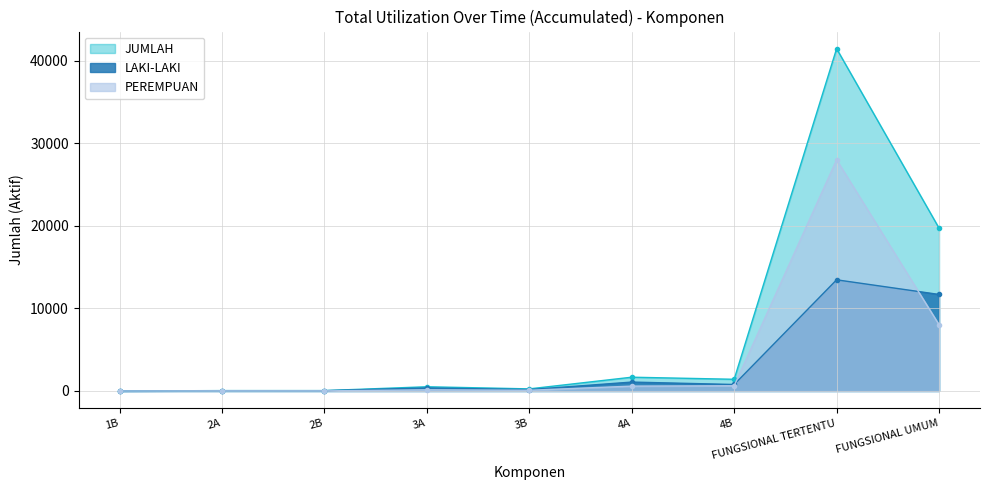

What is the difference between the PEREMPUAN values at 4A and 4B?

41